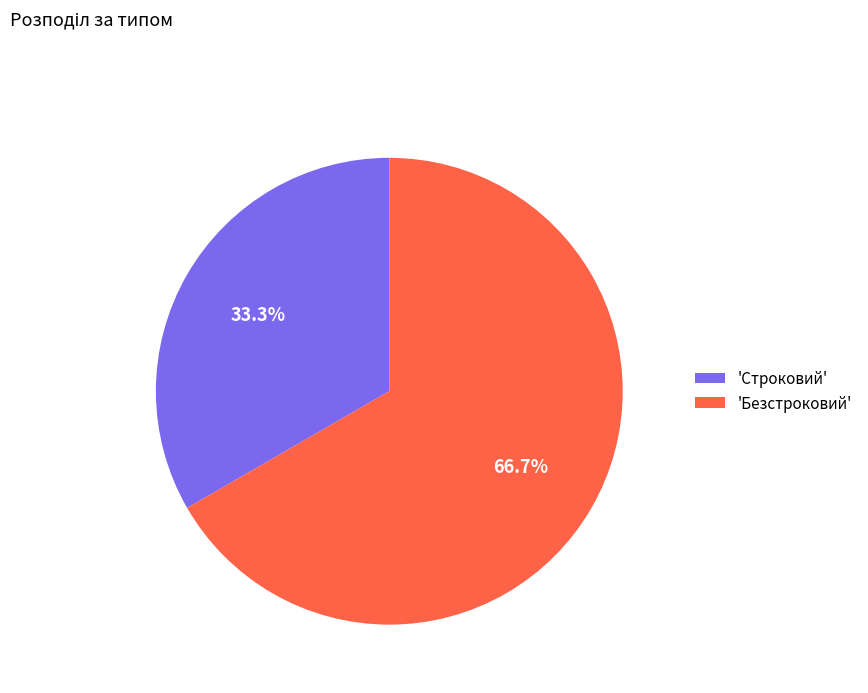

To the nearest percent, what is the difference between the largest and smallest slice percentages?

33%